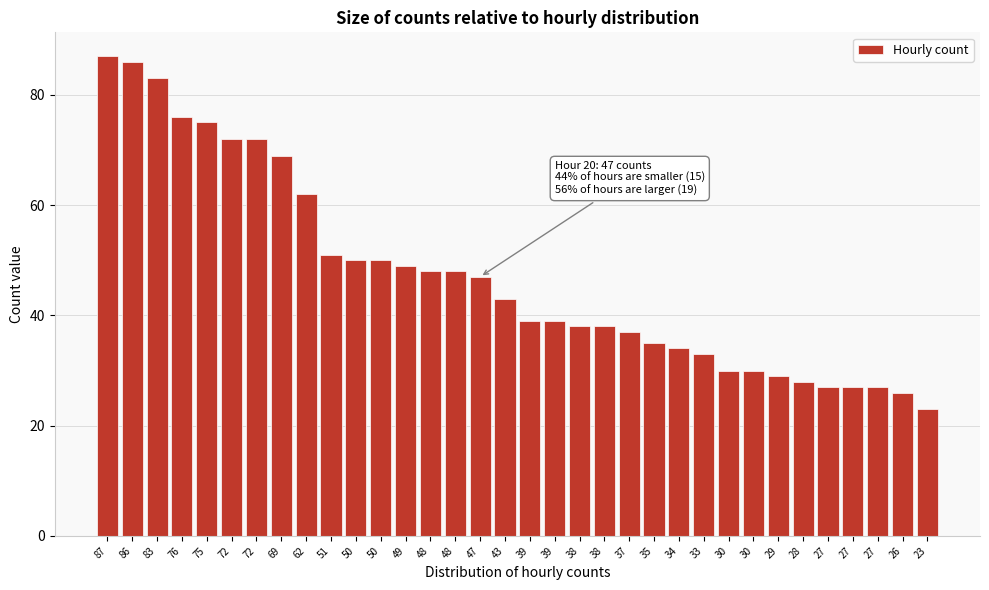

How many data points does each series have?

34